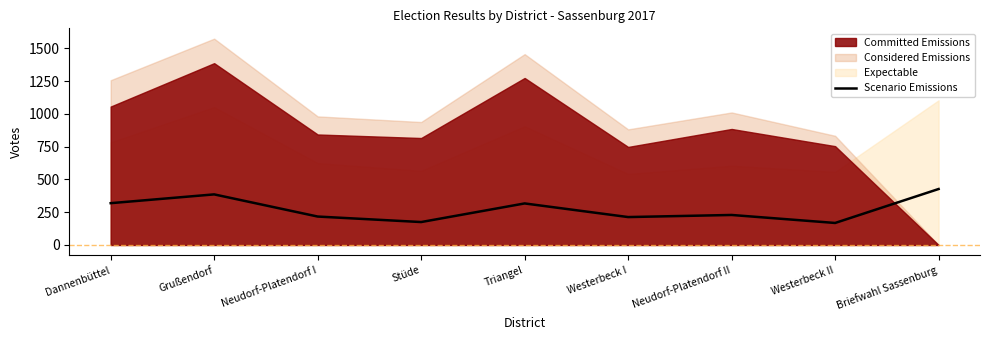

What is the label of the 2nd point from the right?

Westerbeck II